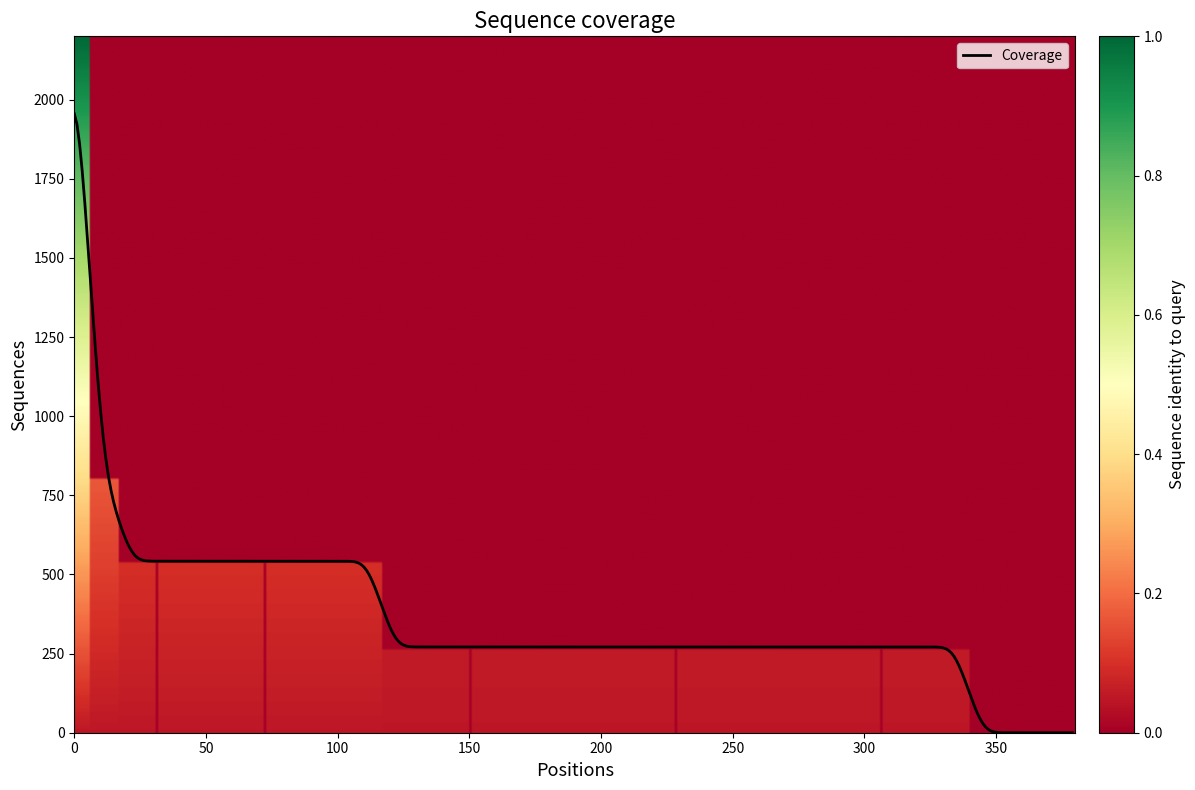

What is the difference between the maximum and minimum values?

1955.7